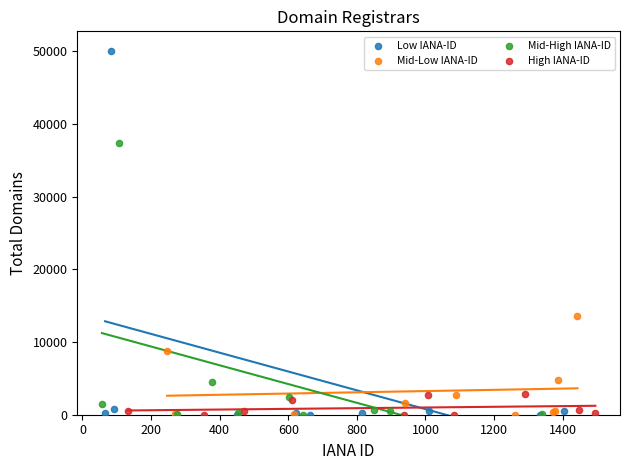

Which series reaches the maximum Y coordinate?

Low IANA-ID